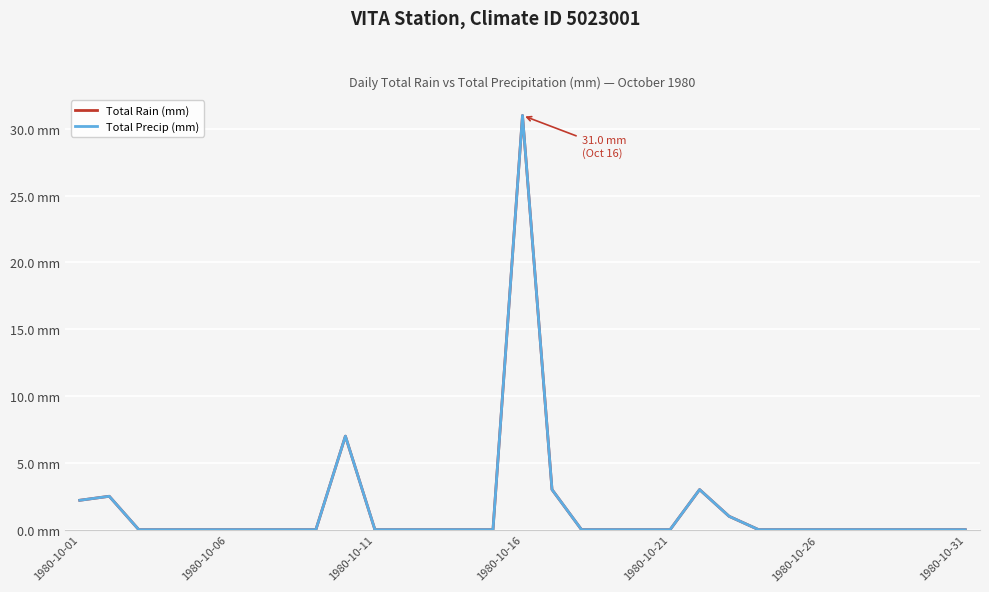

Is this an area chart (filled region under the line)?

No